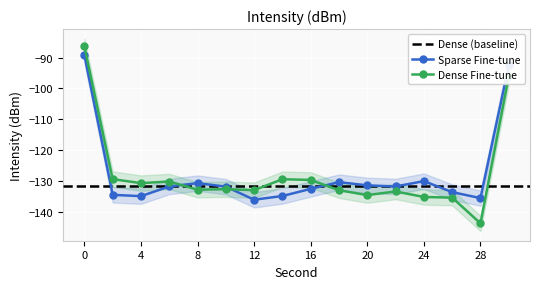

Is it true that Dense Fine-tune equals -47.8 at 0?

False